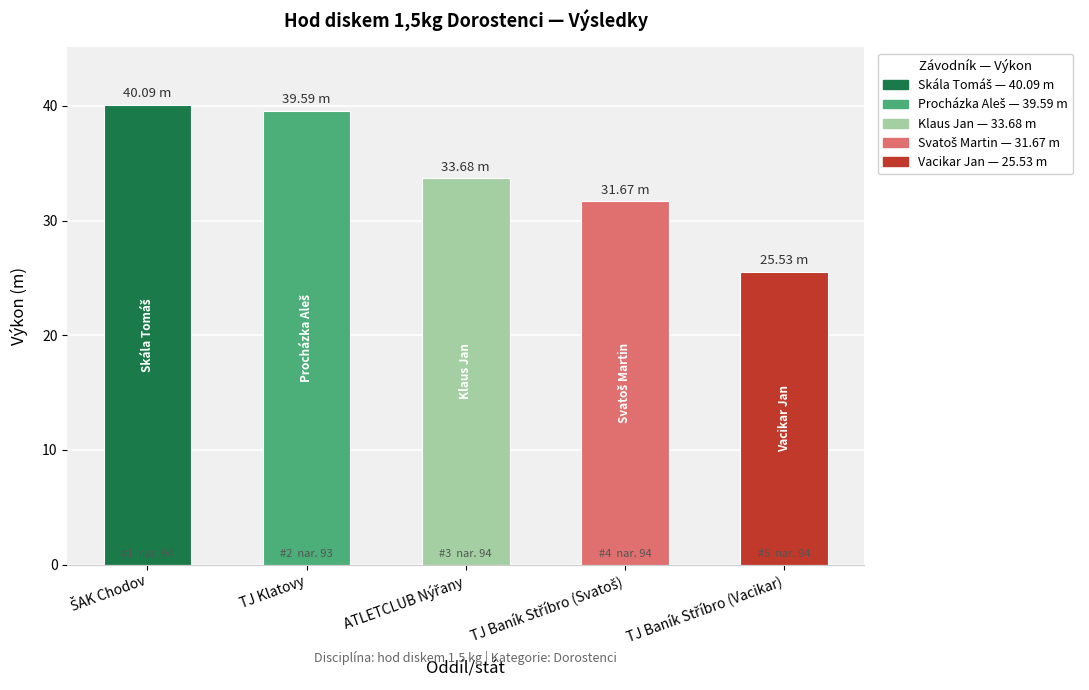

What is the maximum value shown in the chart?

40.1